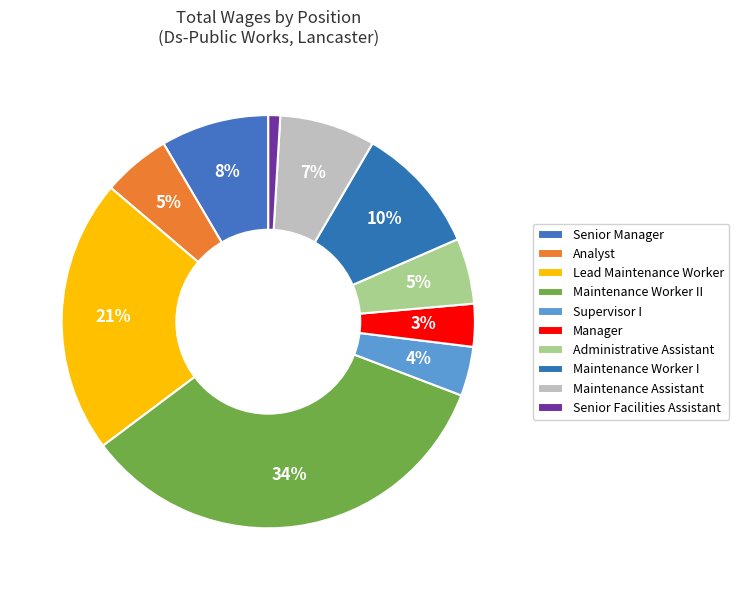

Count the number of slices in the pie.

10